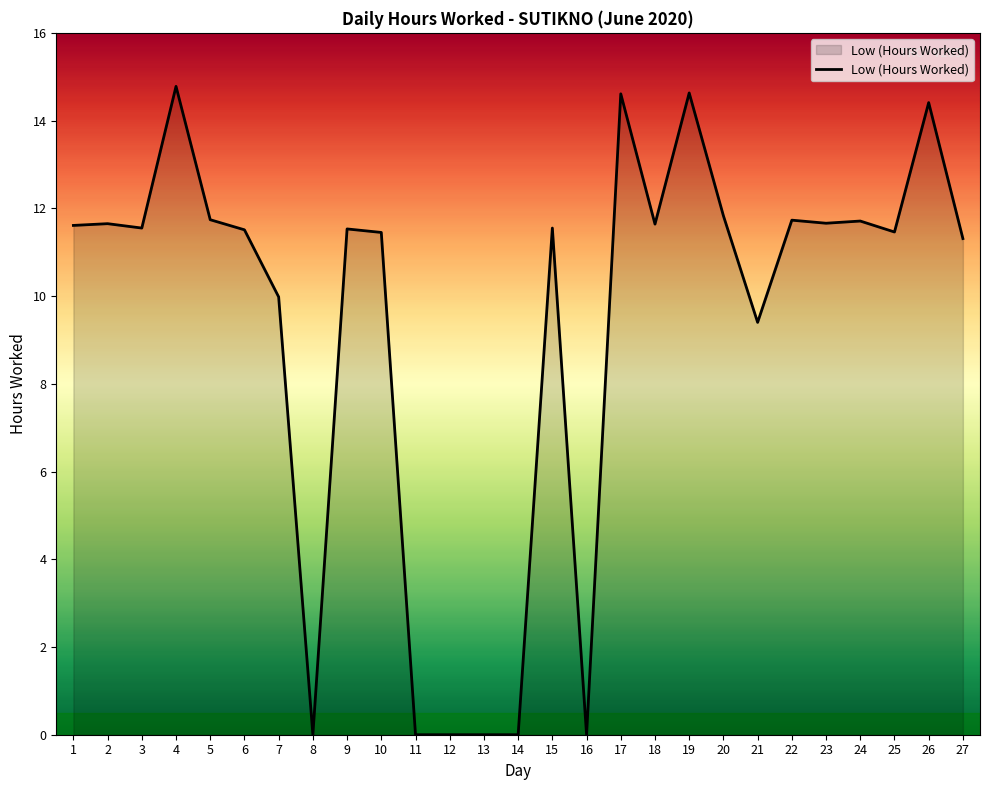

How many values exceed 11?

19